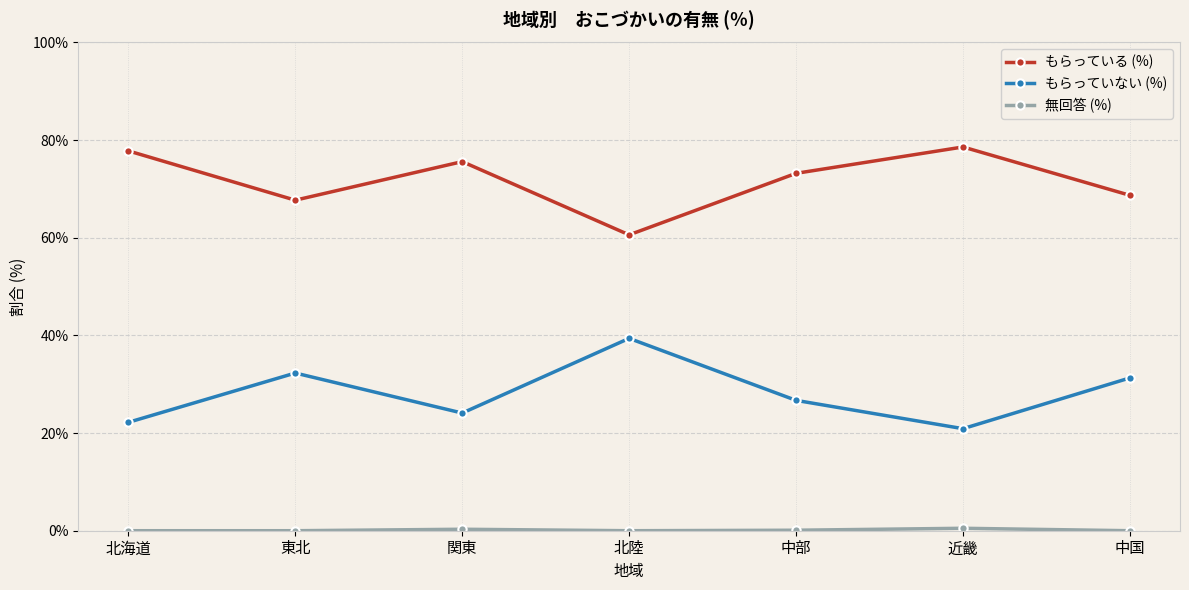

What is the minimum value for もらっていない (%)?

20.9